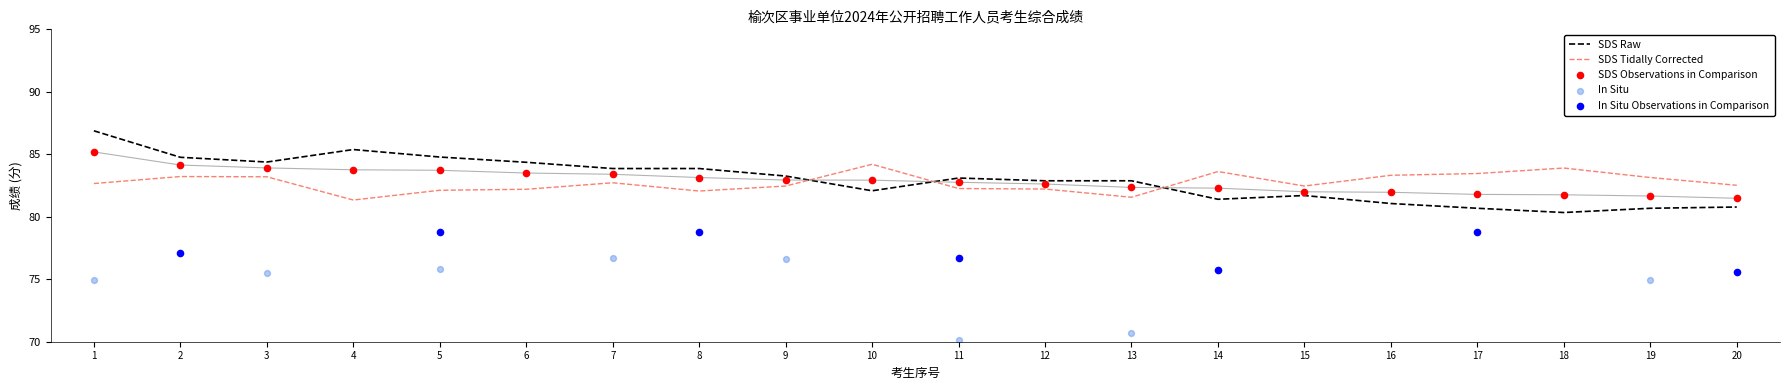

At which category is the sum across all series the highest?

1